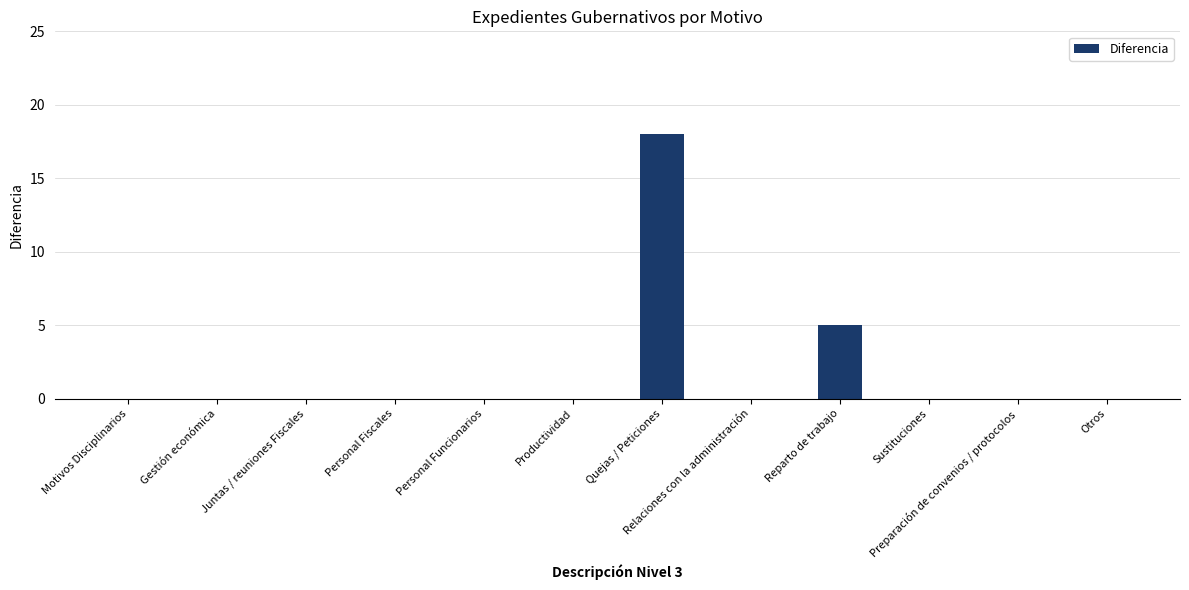

At which category does the chart reach its peak across all series?

Quejas / Peticiones